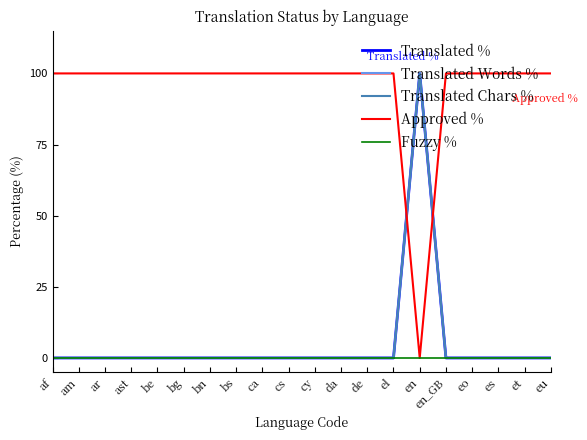

Reading right to left, transcribe all the data shown in this chart.

Translated %: eu=0	et=0	es=0	eo=0	en_GB=0	en=100	el=0	de=0	da=0	cy=0	cs=0	ca=0	bs=0	bn=0	bg=0	be=0	ast=0	ar=0	am=0	af=0
Translated Words %: eu=0	et=0	es=0	eo=0	en_GB=0	en=100	el=0	de=0	da=0	cy=0	cs=0	ca=0	bs=0	bn=0	bg=0	be=0	ast=0	ar=0	am=0	af=0
Translated Chars %: eu=0	et=0	es=0	eo=0	en_GB=0	en=100	el=0	de=0	da=0	cy=0	cs=0	ca=0	bs=0	bn=0	bg=0	be=0	ast=0	ar=0	am=0	af=0
Approved %: eu=100	et=100	es=100	eo=100	en_GB=100	en=0	el=100	de=100	da=100	cy=100	cs=100	ca=100	bs=100	bn=100	bg=100	be=100	ast=100	ar=100	am=100	af=100
Fuzzy %: eu=0	et=0	es=0	eo=0	en_GB=0	en=0	el=0	de=0	da=0	cy=0	cs=0	ca=0	bs=0	bn=0	bg=0	be=0	ast=0	ar=0	am=0	af=0